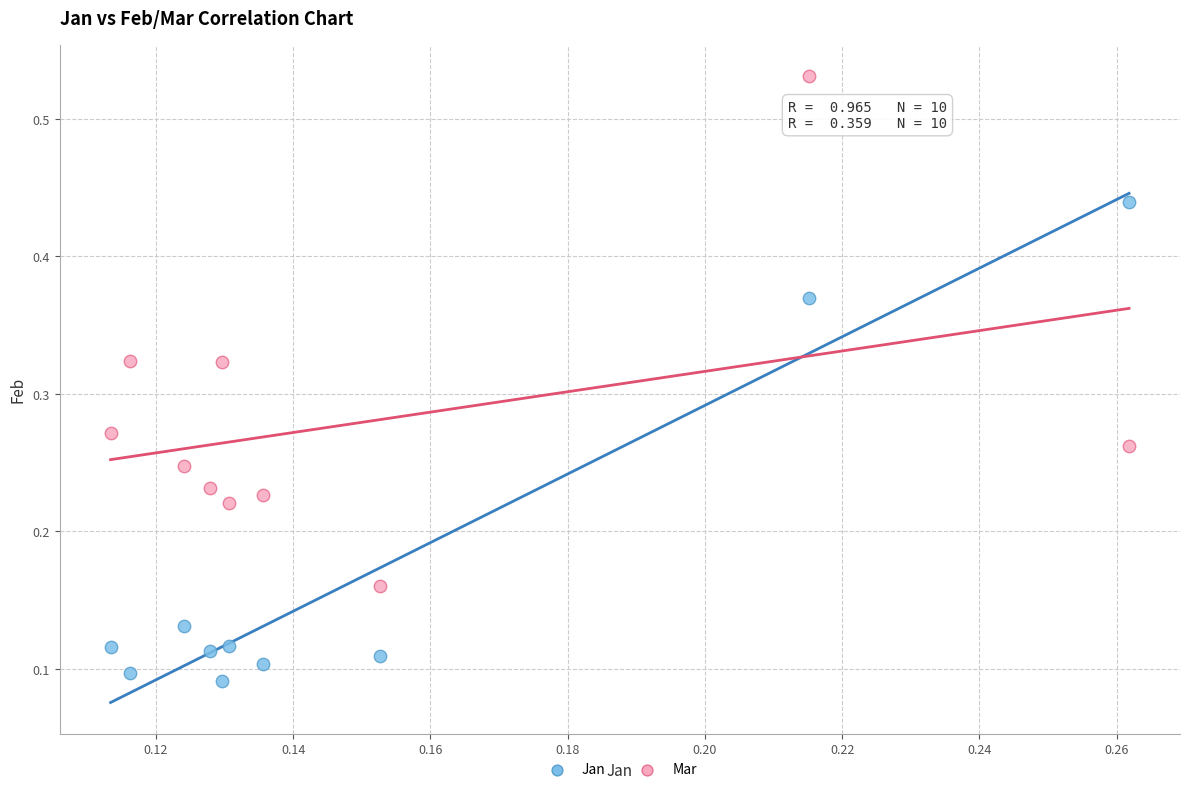

Which series contains the lowest Y value?

Jan